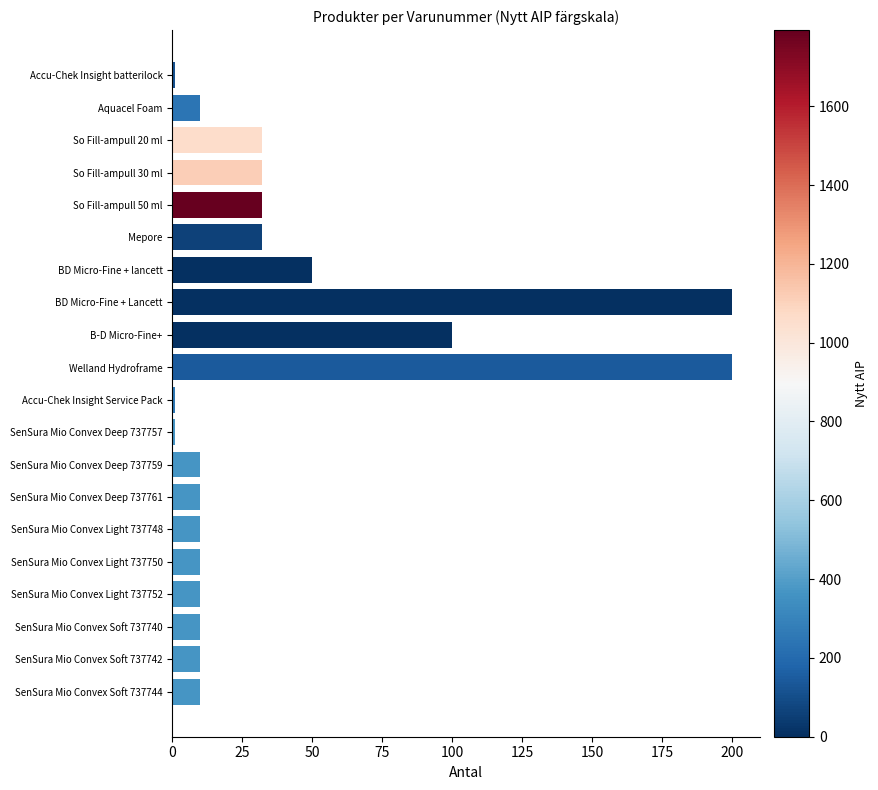

Count the number of data series in this chart.

1